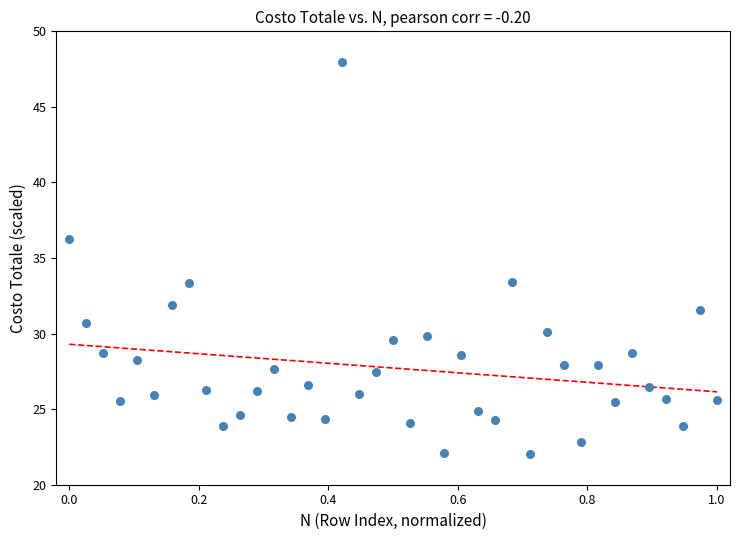

What is the range of Y values (max minus min)?

26.0